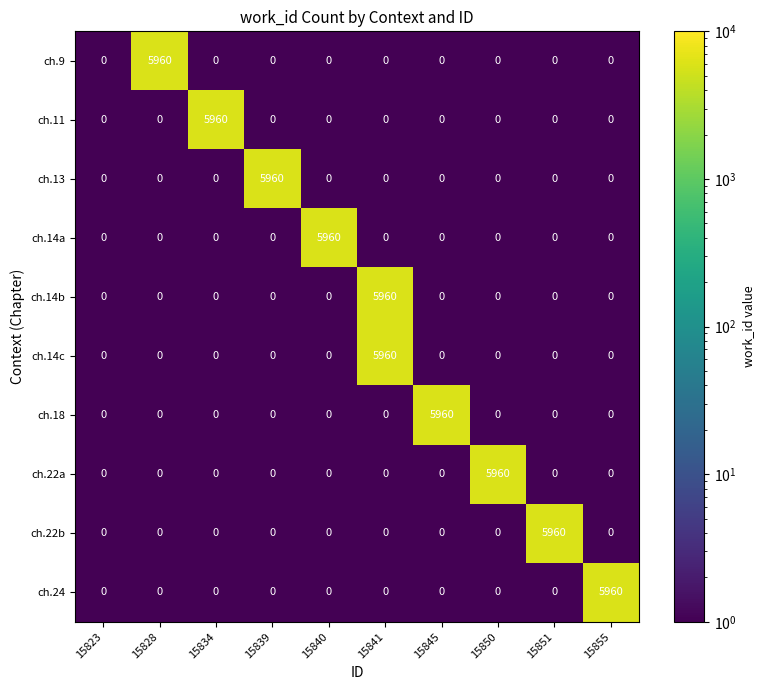

What is the difference between the highest and lowest values at 15855?

5960